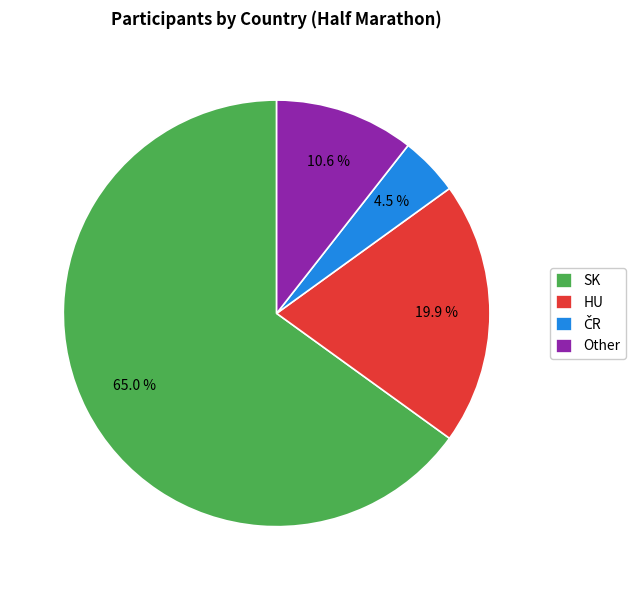

What is the majority slice?

SK